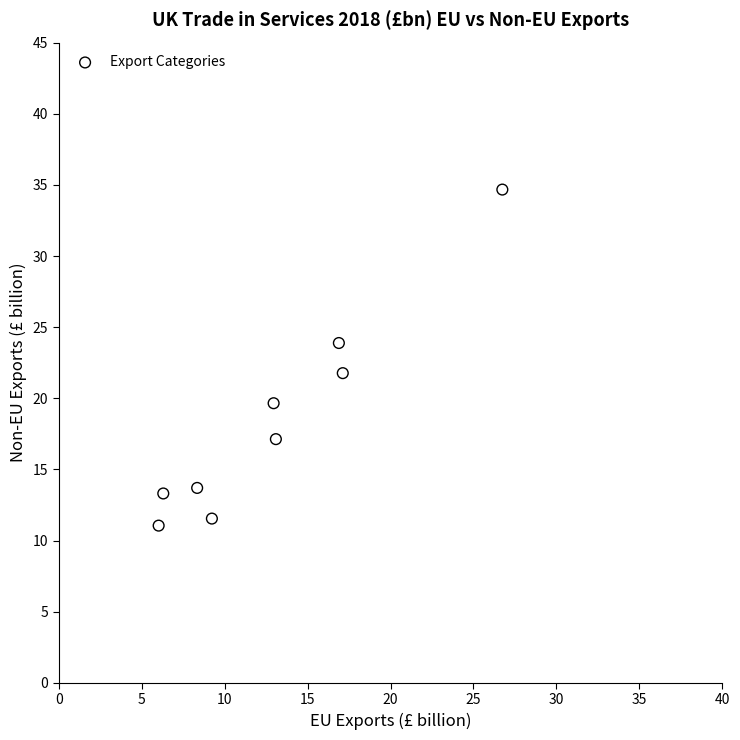

What is the average X value?

13.0